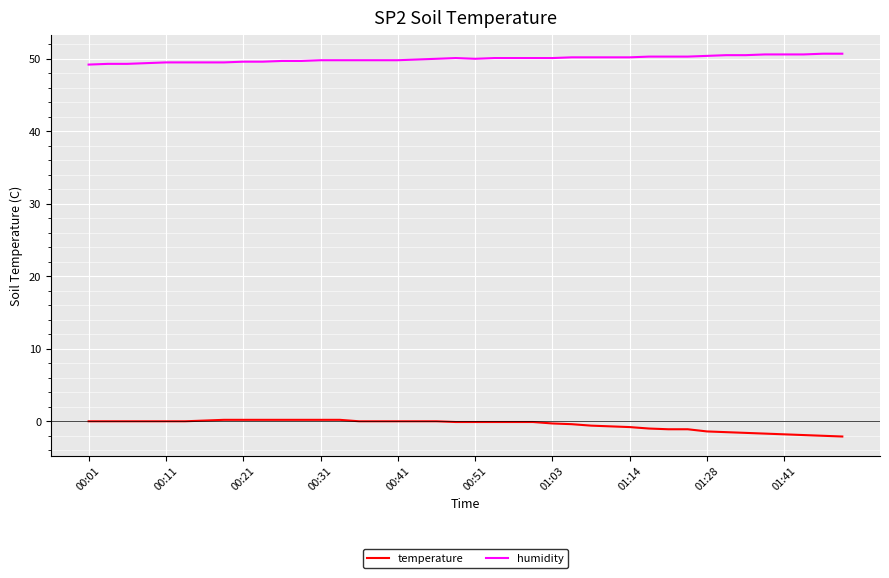

Which series has the largest total across all categories?

humidity